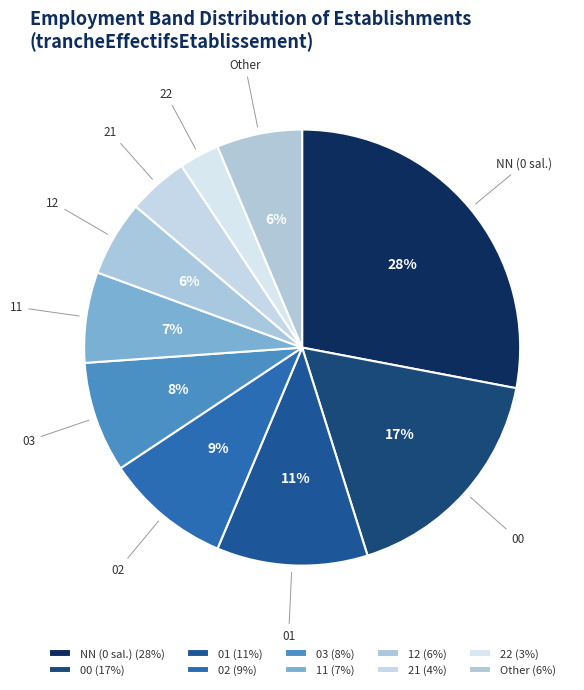

To the nearest percent, what portion does 11 represent?

7%